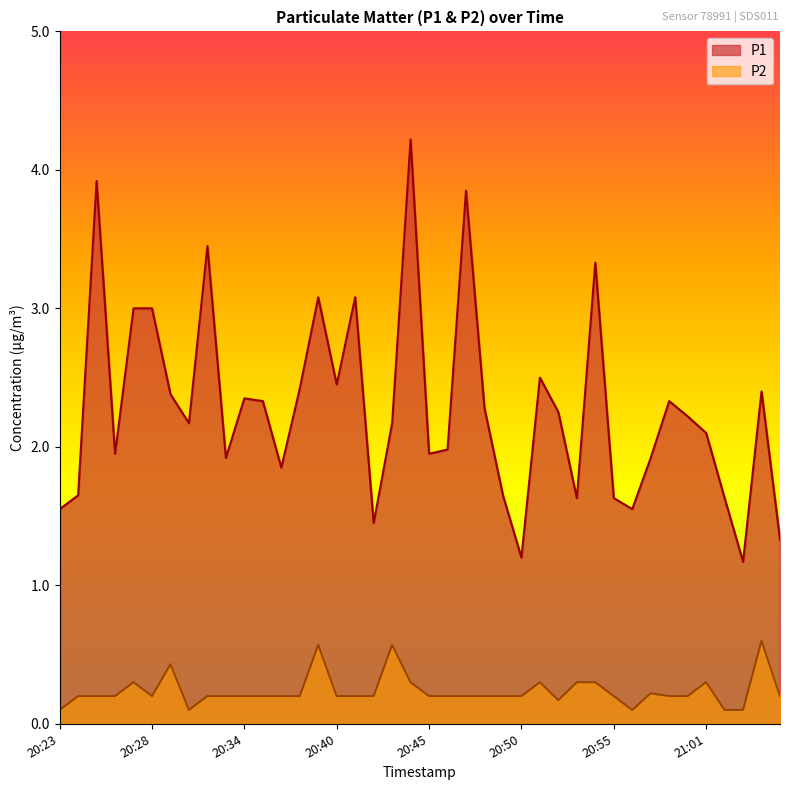

Which category has the highest value in the P2 series?

21:04